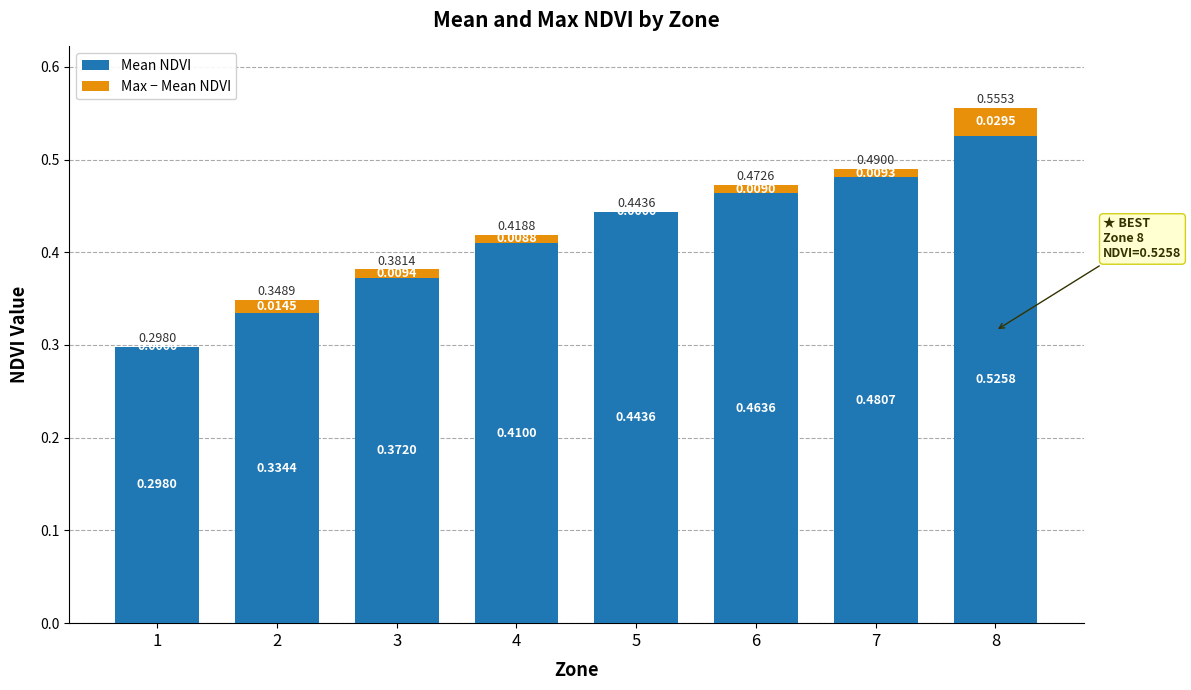

At which category is the sum across all series the highest?

8